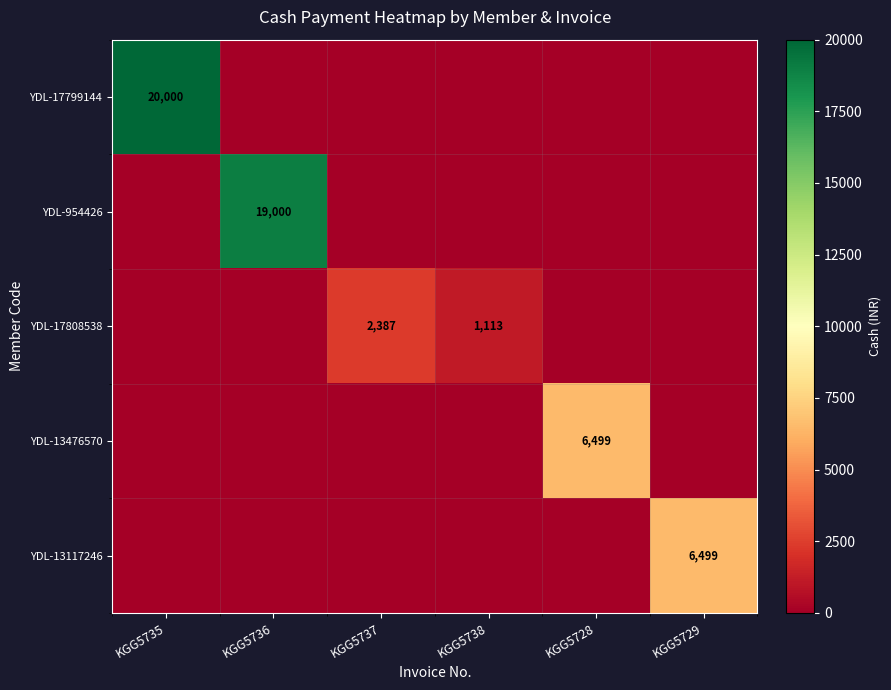

Is it true that YDL-13476570 equals 8729 at KGG5728?

False